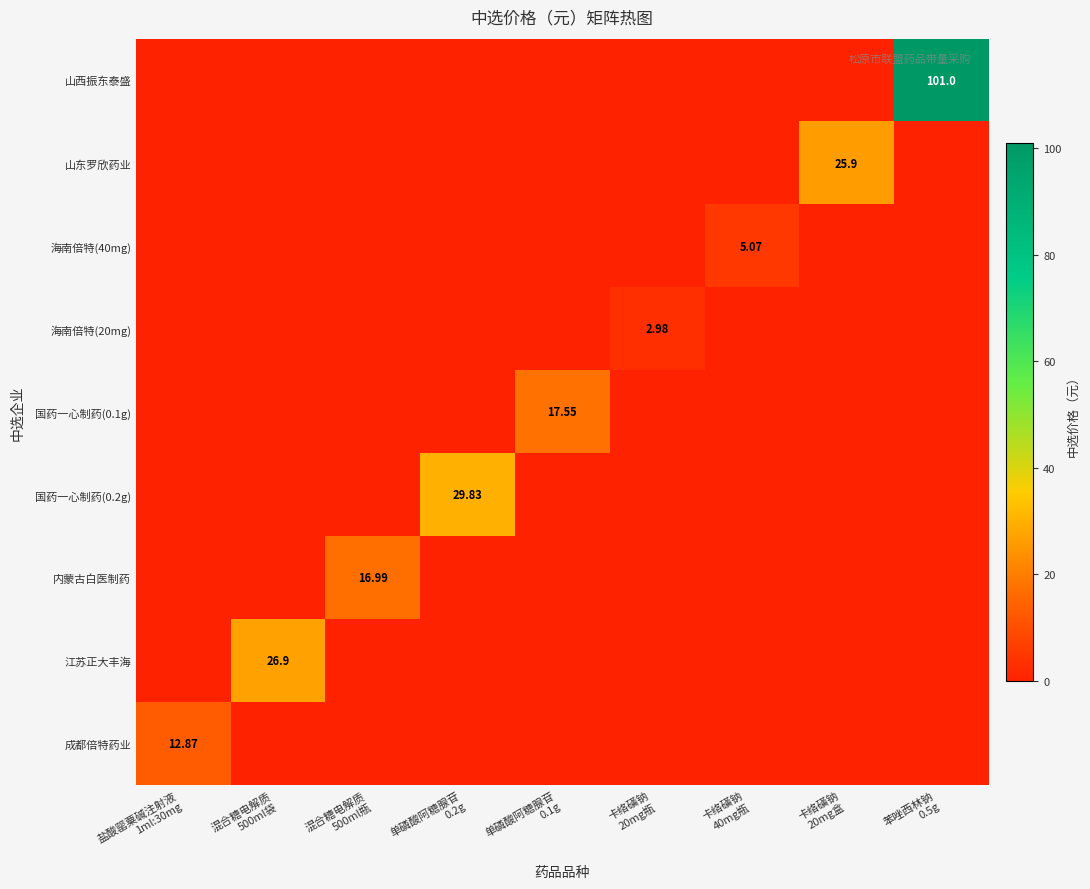

True or false: 成都倍特药业 has a value of 0.0 at 混合糖电解质 500ml瓶.

True